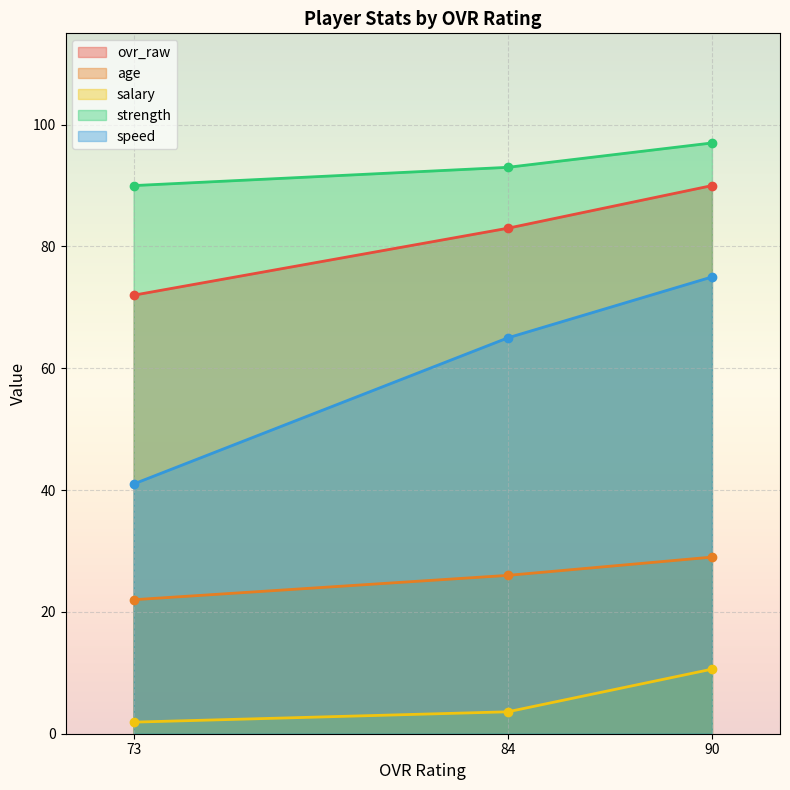

At which label is strength closest to 93?

84